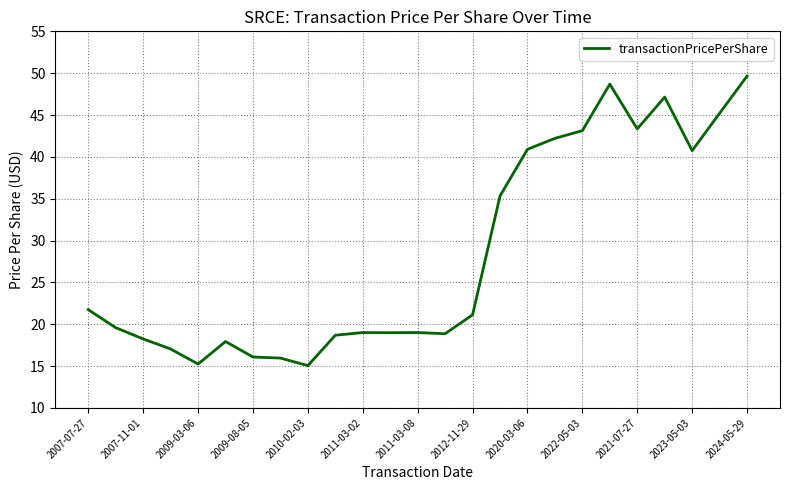

What is the difference between the maximum and minimum values?

34.6